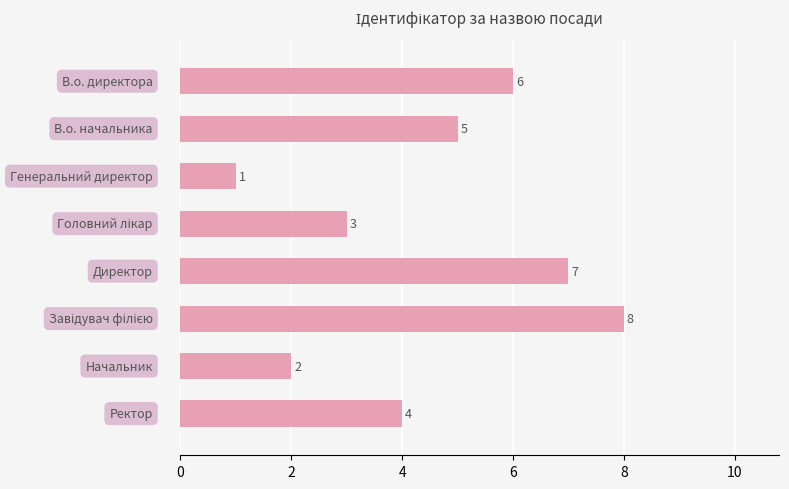

How many values are between 3 and 7?

5